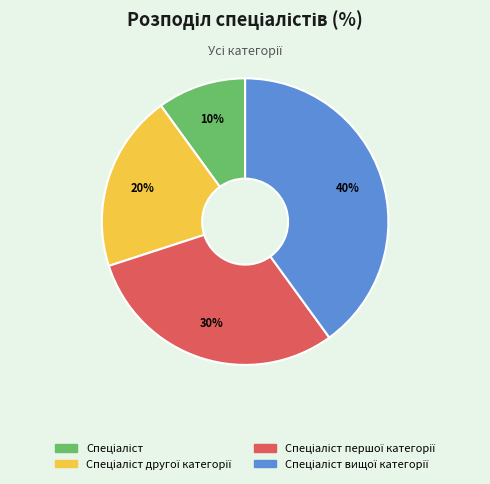

To the nearest percent, what is the average slice percentage?

25%